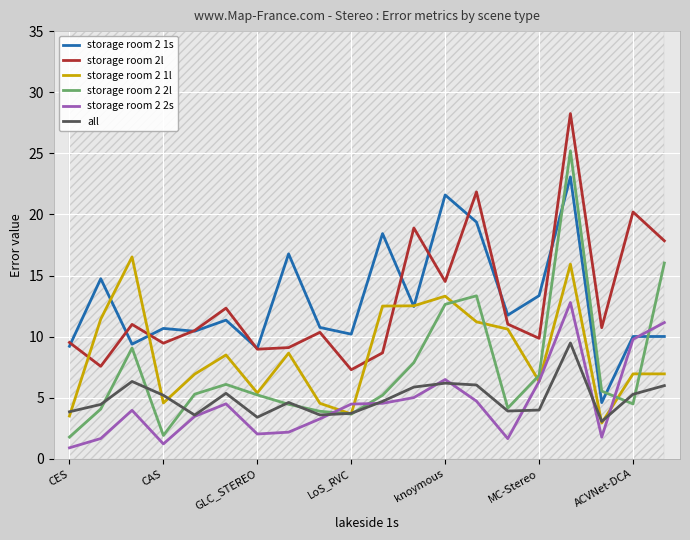

Is it true that storage room 2 2l equals 5.2 at GLC_STEREO?

True